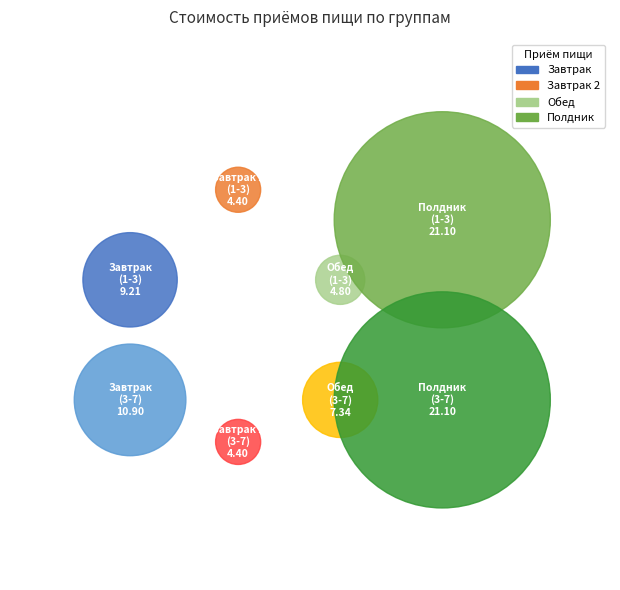

Combined, do Завтрак 2 (1-3) and Обед (3-7) account for over 50%?

No